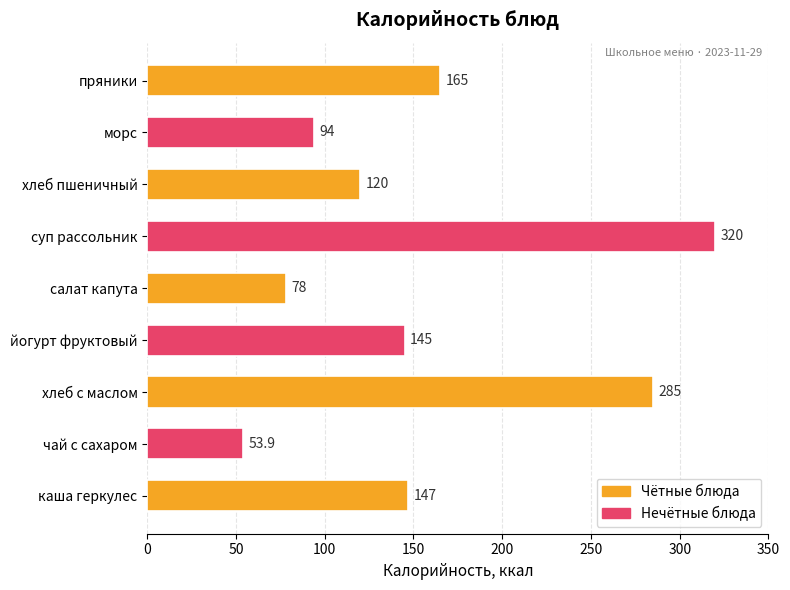

The value at хлеб с маслом is 165.7. True or false?

False